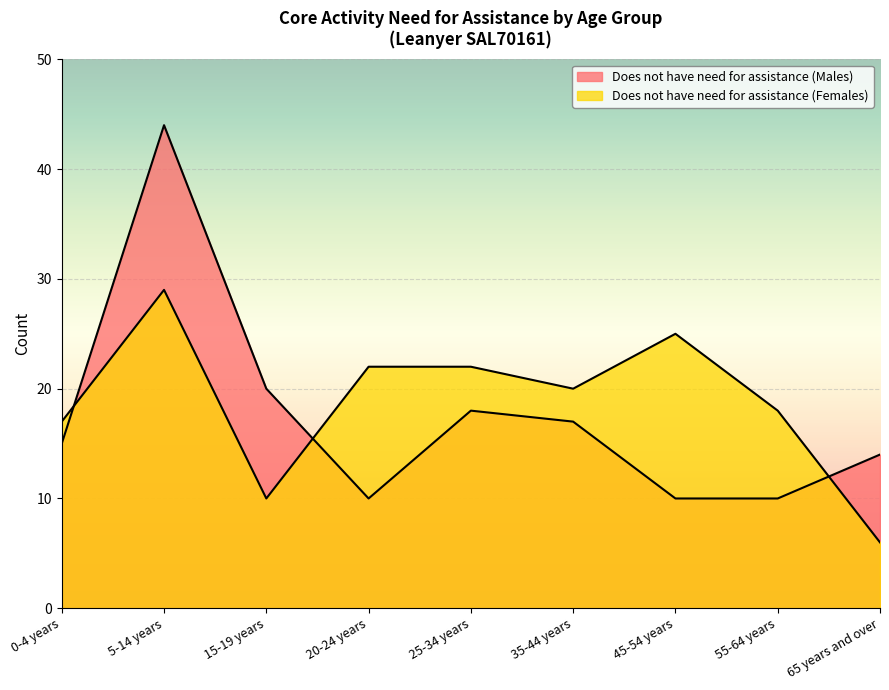

At which category is the sum across all series the highest?

5-14 years